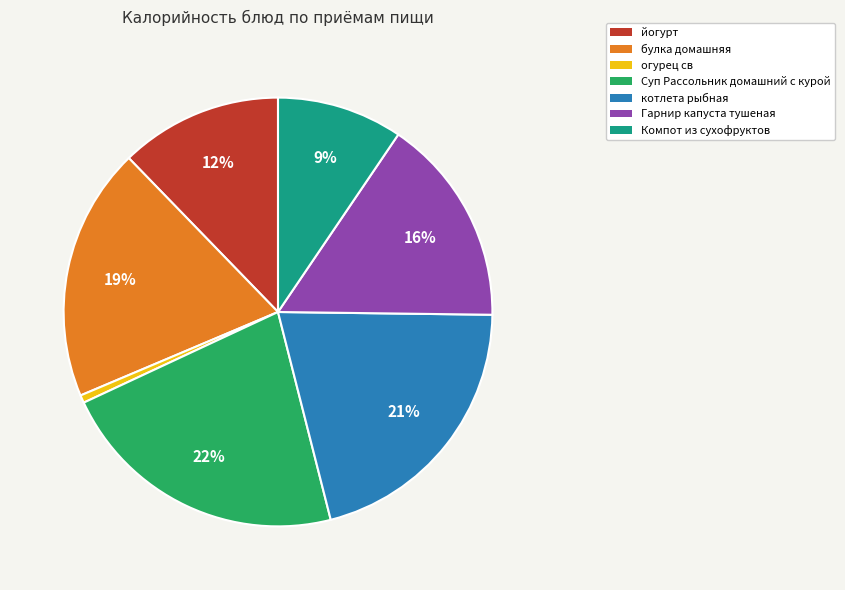

Is the sum of йогурт and Гарнир капуста тушеная greater than half?

No